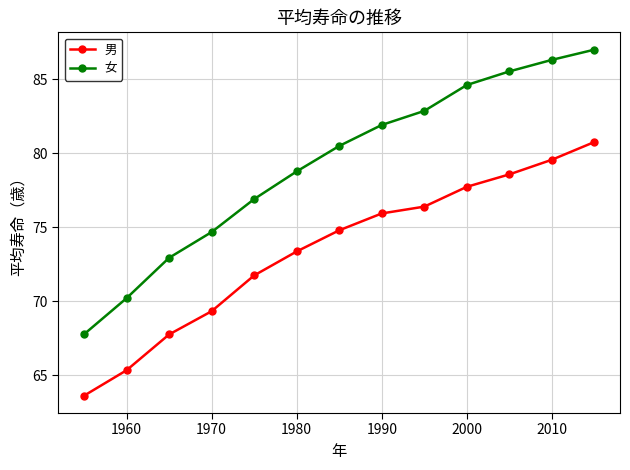

Rank the series by their maximum value, from highest to lowest.

女, 男